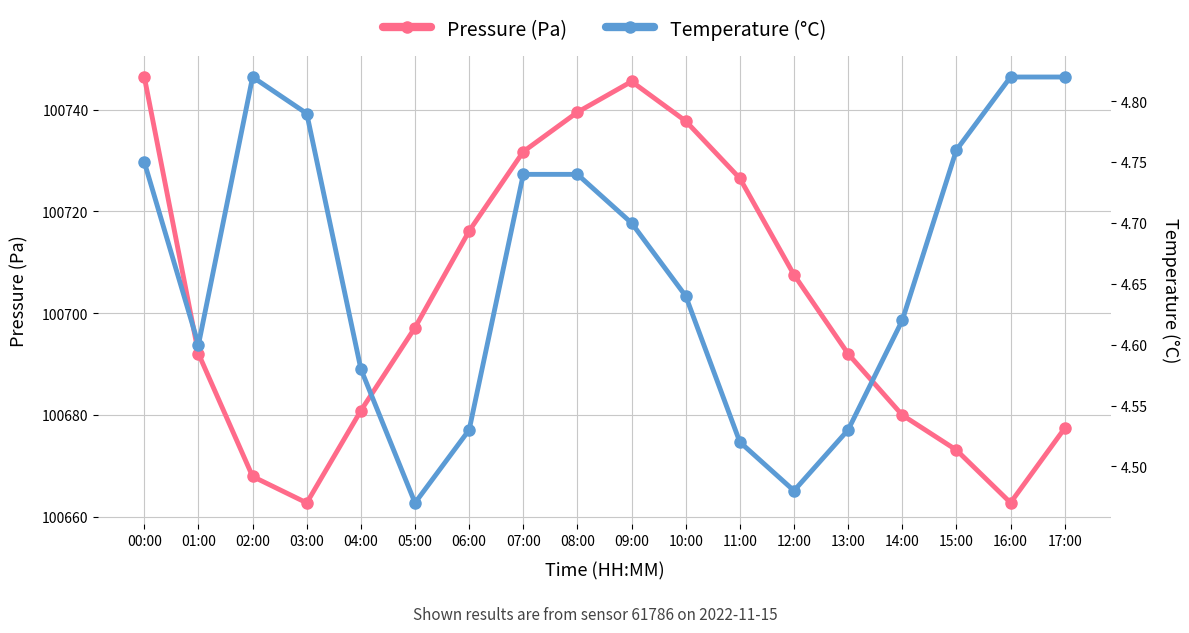

True or false: Pressure (Pa) and Temperature (°C) cross at least once.

False